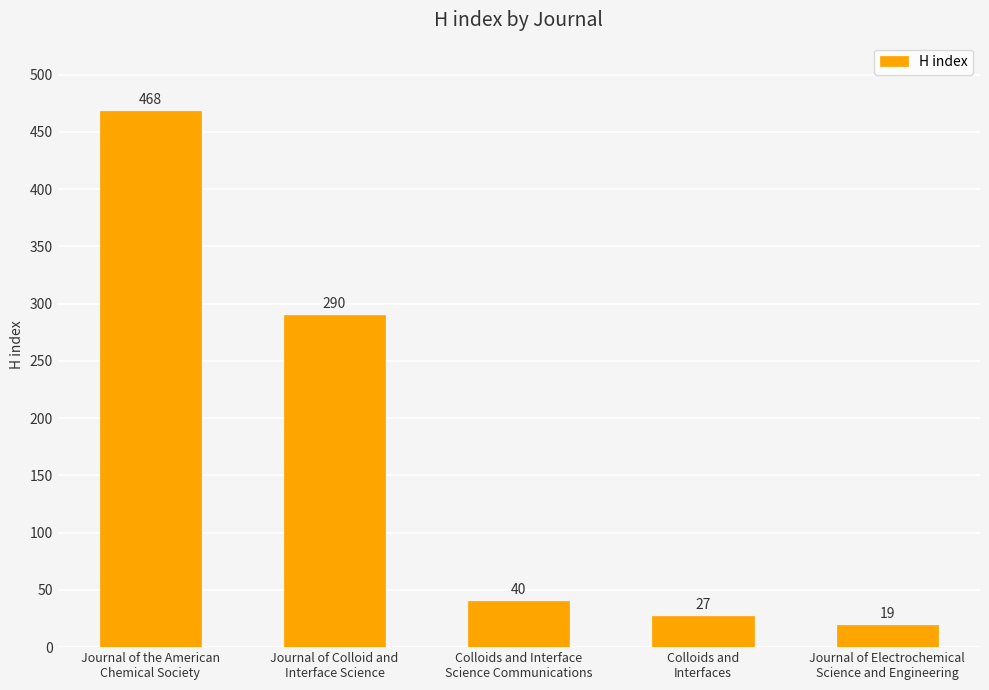

What is the difference between the second highest and minimum values?

271